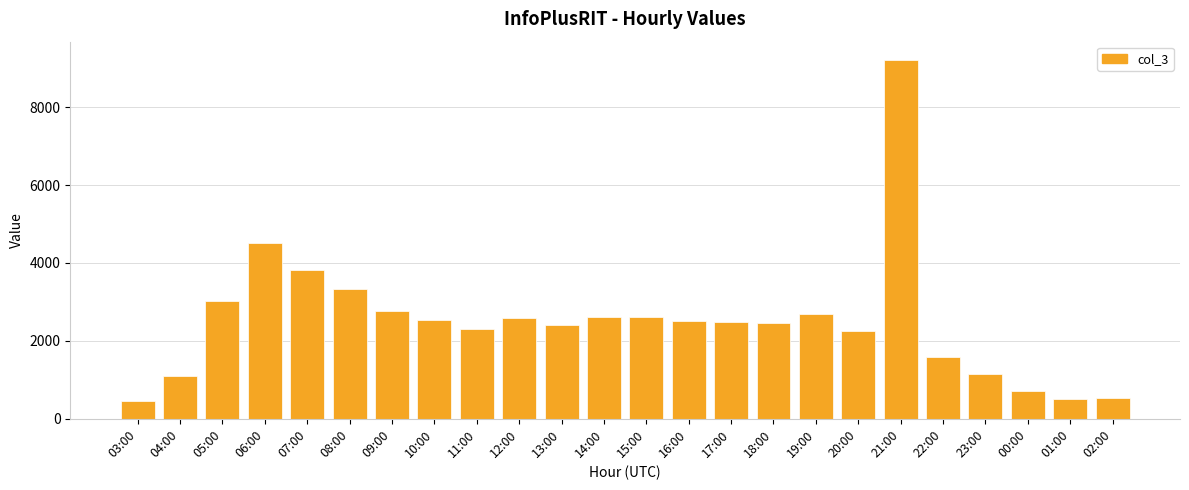

True or false: the data shows 2311 at 11:00.

True